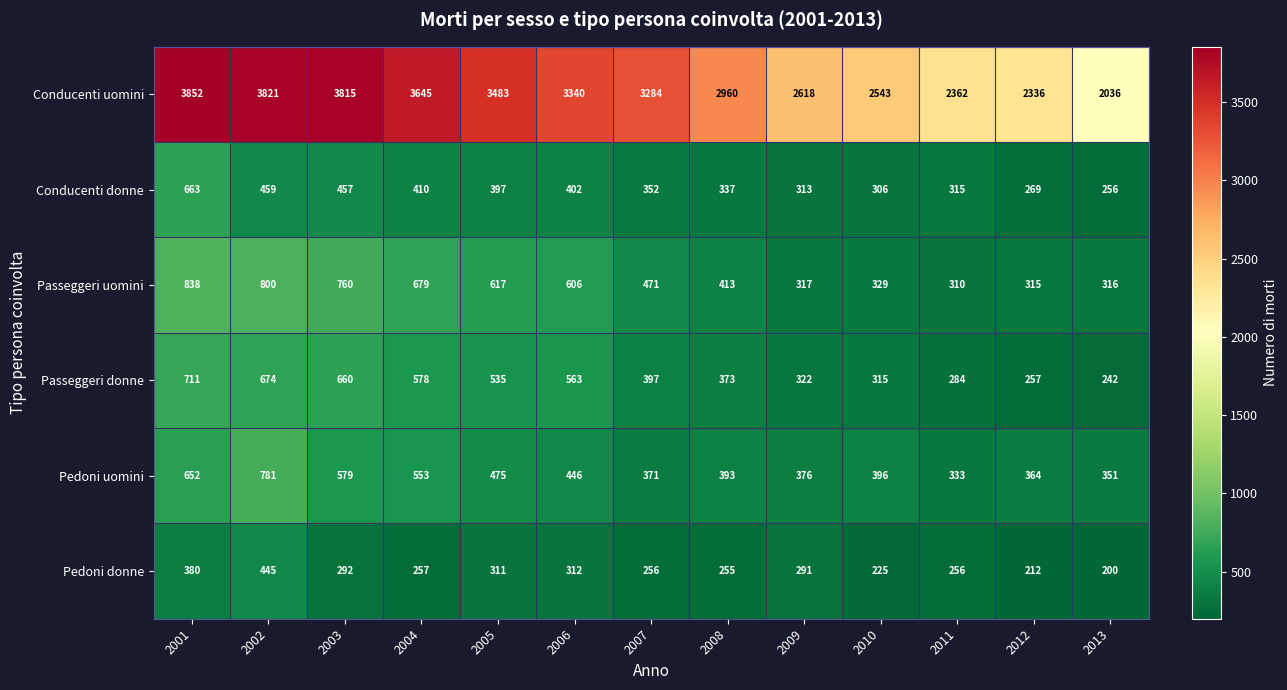

At how many categories does at least one series exceed 1639?

13